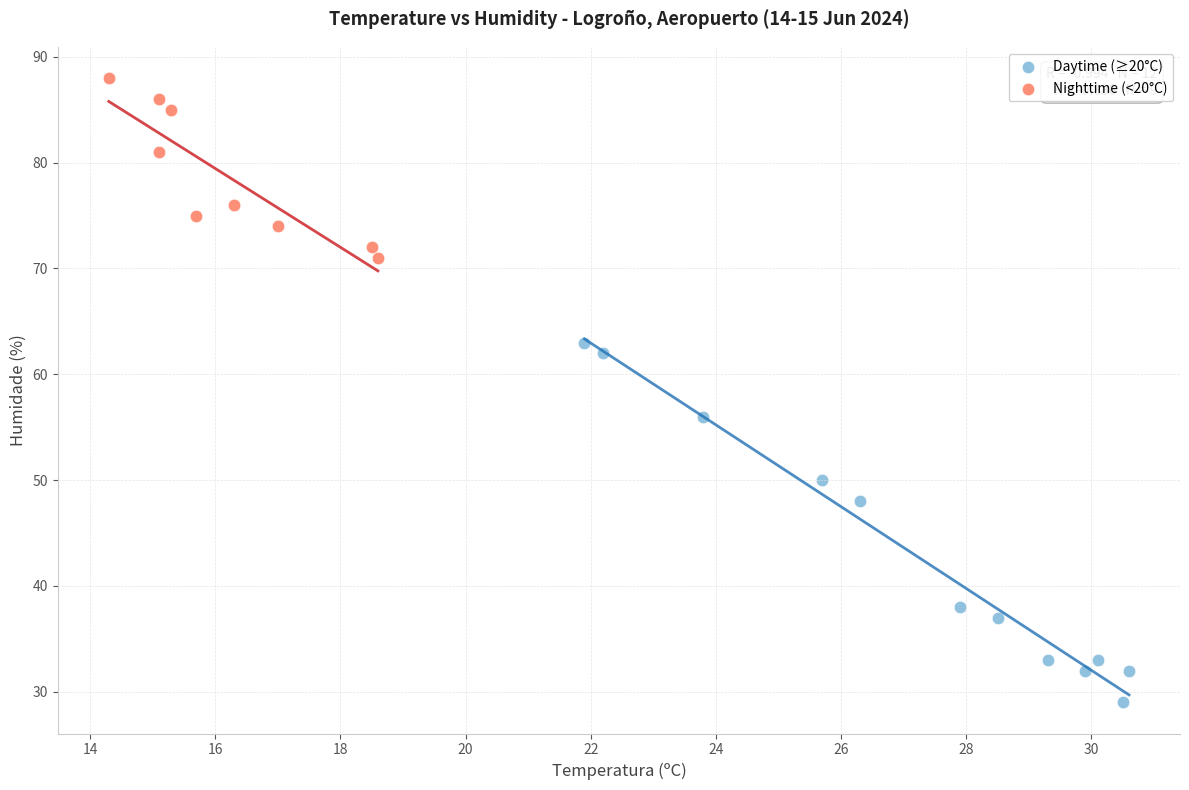

What are all the series names shown in the legend?

Daytime (≥20°C), Nighttime (<20°C)